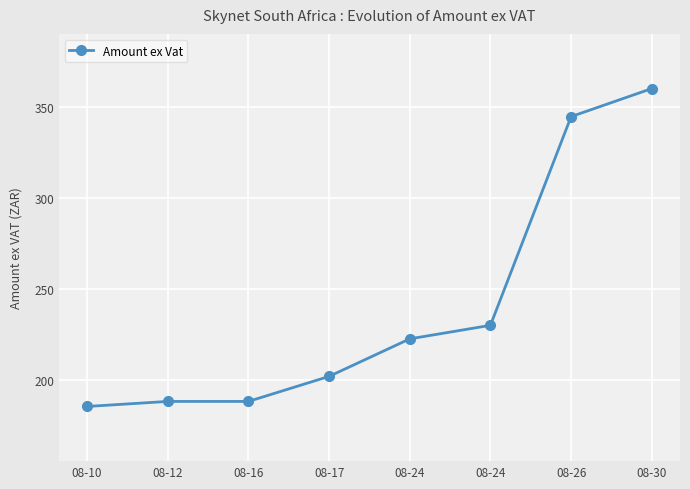

How many lines are shown in the chart?

1